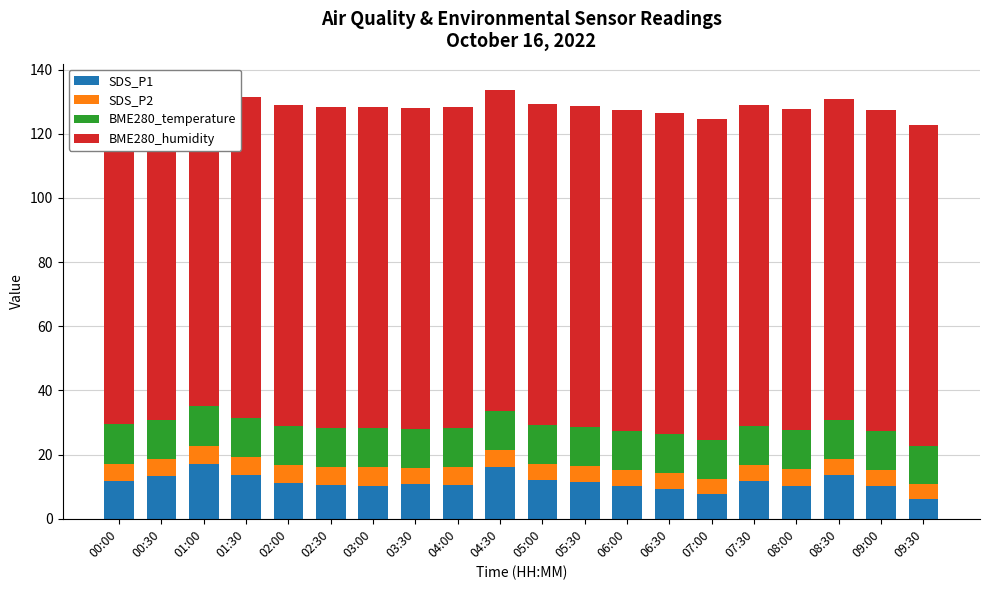

What is the spread (max minus min) of values at 03:30?

95.0